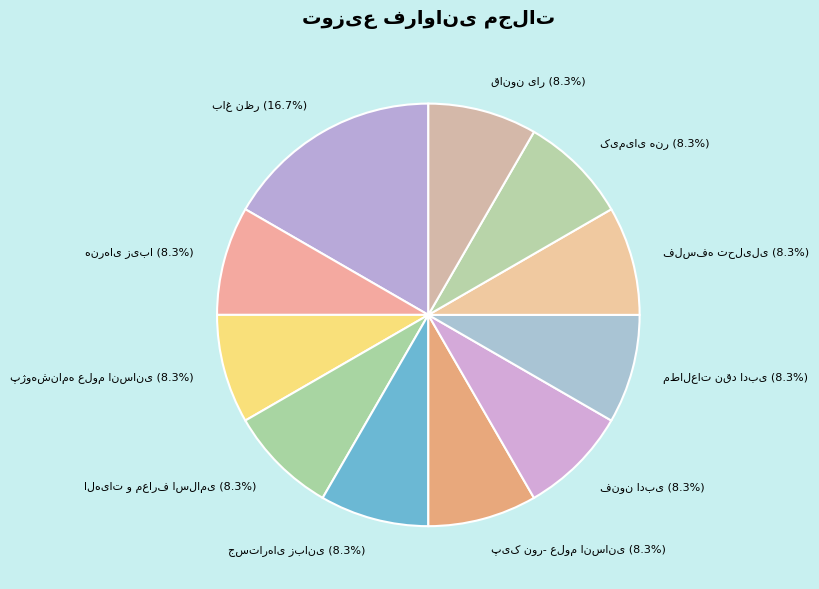

Is there any slice that represents more than half of the pie?

No